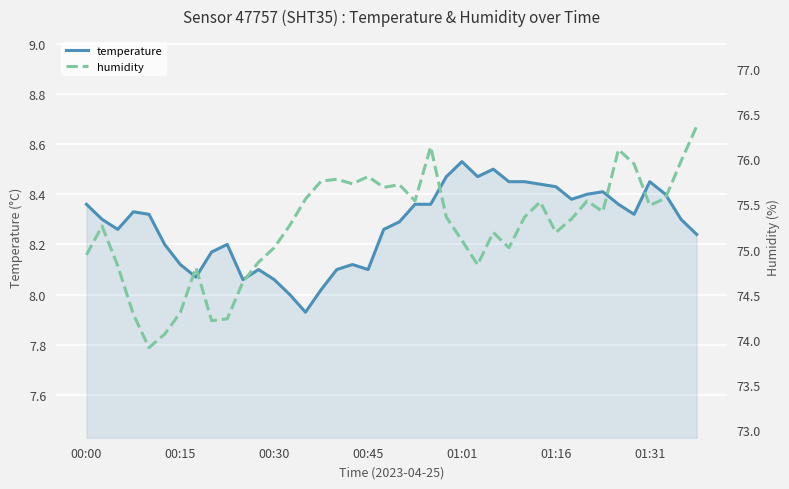

Between 25 and 32, which series saw the biggest shift?

humidity